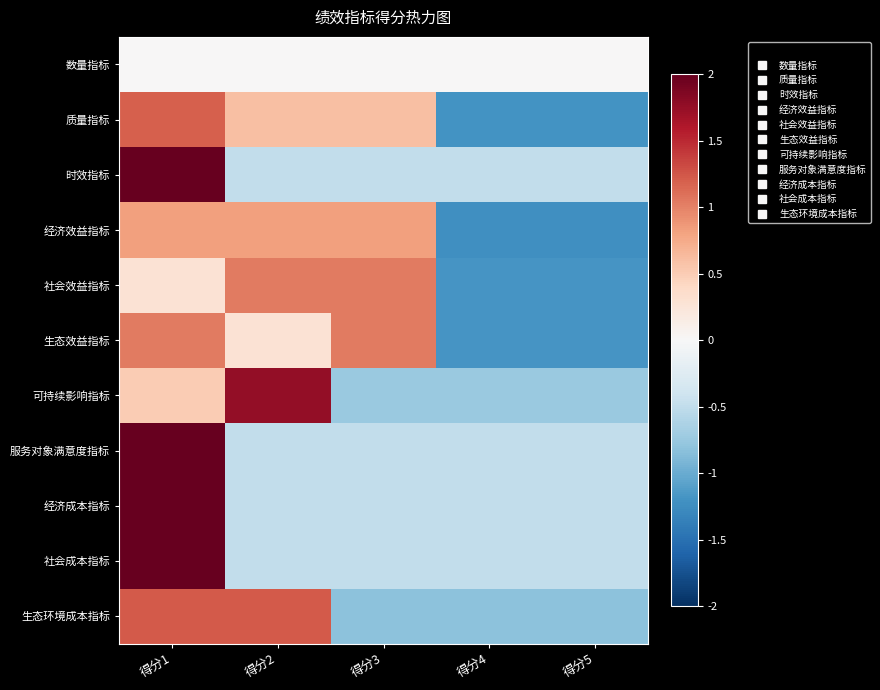

At which category does the chart reach its peak across all series?

得分1